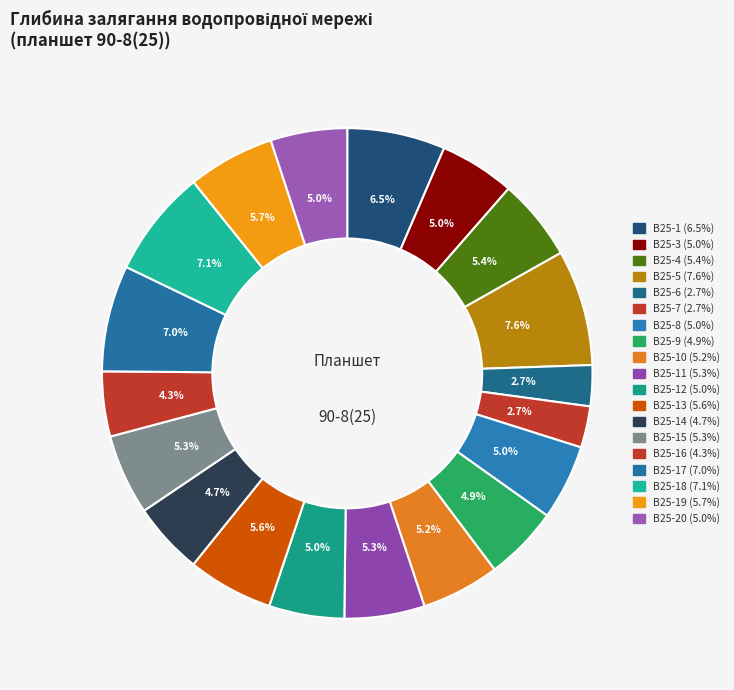

How many slices are in this pie chart?

19